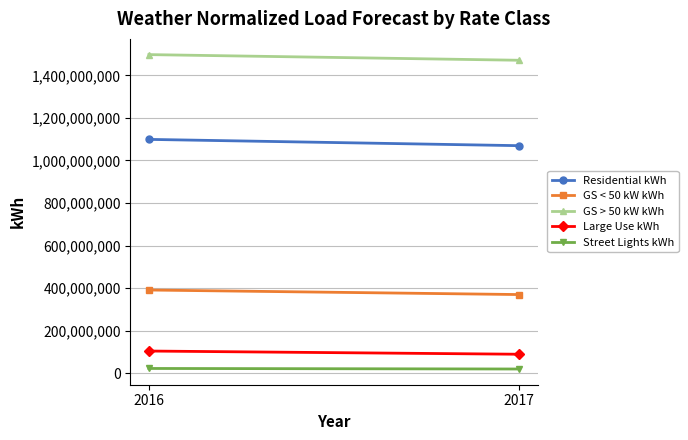

Reading left to right, what are all the values shown in this chart?

Residential kWh: 2016=1099003026.8	2017=1069466425.5
GS < 50 kW kWh: 2016=390919009.8	2017=369565608.9
GS > 50 kW kWh: 2016=1497575960.8	2017=1471000883.1
Large Use kWh: 2016=104051002.9	2017=88987424.7
Street Lights kWh: 2016=22126976.0	2017=19597552.0